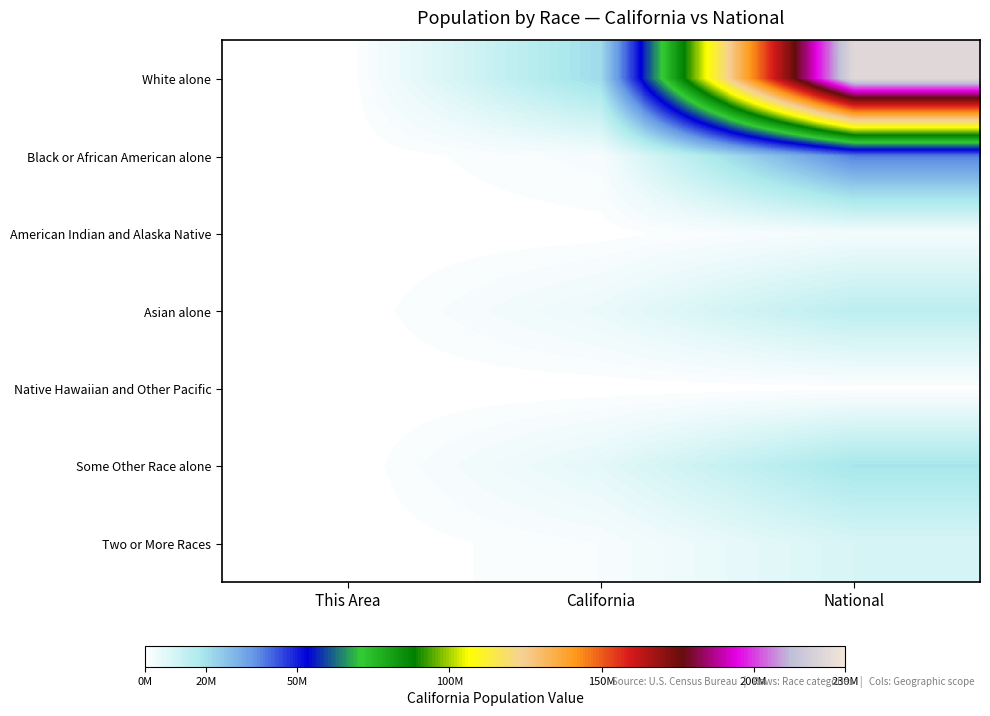

Reading left to right, transcribe all the data shown in this chart.

White alone: This Area=54605	California=21453934	National=223553265
Black or African American alone: This Area=411	California=2299072	National=38929319
American Indian and Alaska Native: This Area=363	California=362801	National=2932248
Asian alone: This Area=2333	California=4861007	National=14674252
Native Hawaiian and Other Pacific: This Area=90	California=144386	National=540013
Some Other Race alone: This Area=3433	California=6317372	National=19107368
Two or More Races: This Area=2287	California=1815384	National=9009073